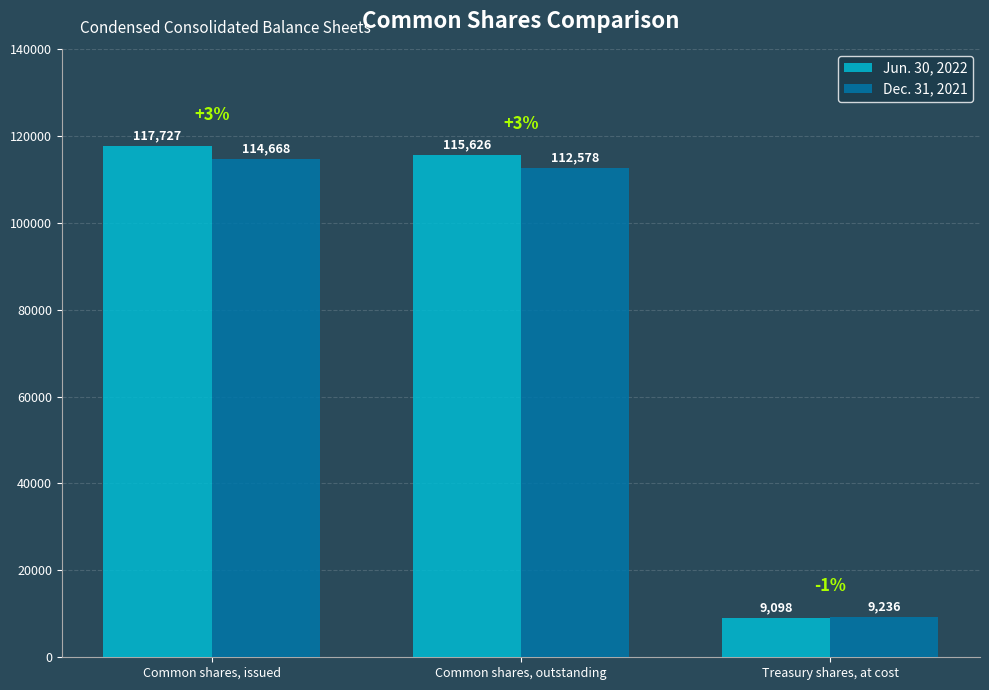

What is the sum of all Dec. 31, 2021 values?

236482